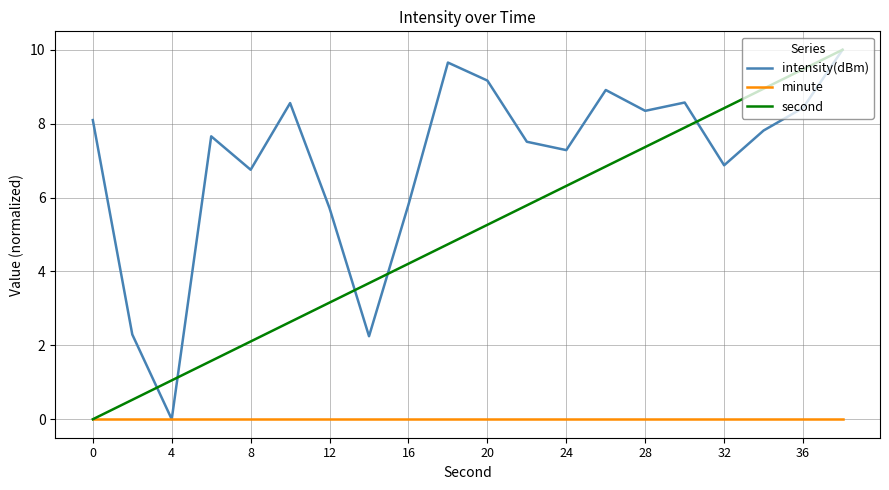

How many distinct data groups are displayed?

3